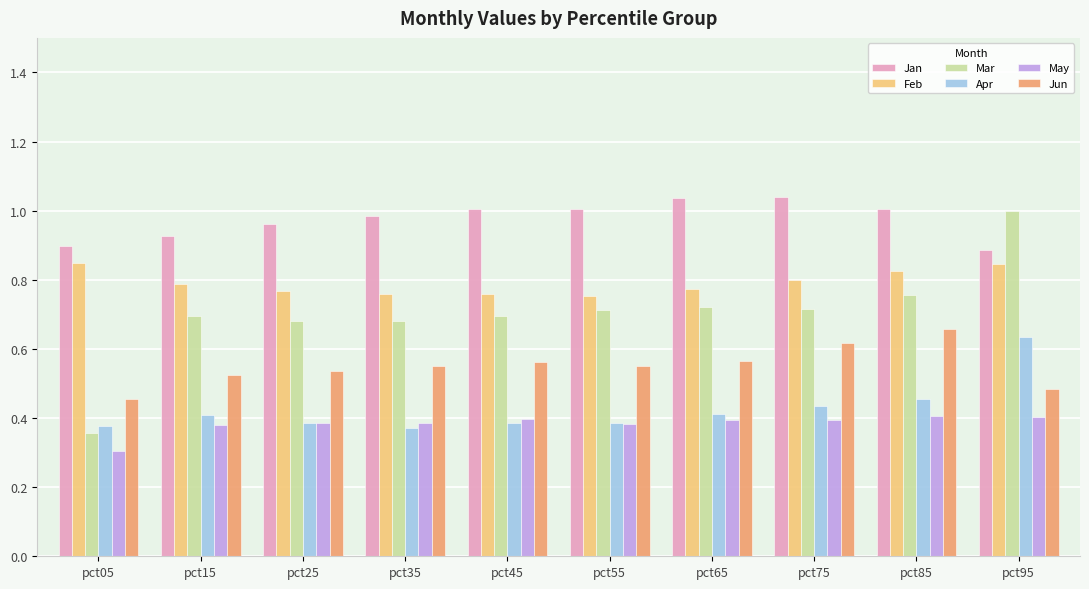

Which series has the widest spread of values?

Mar